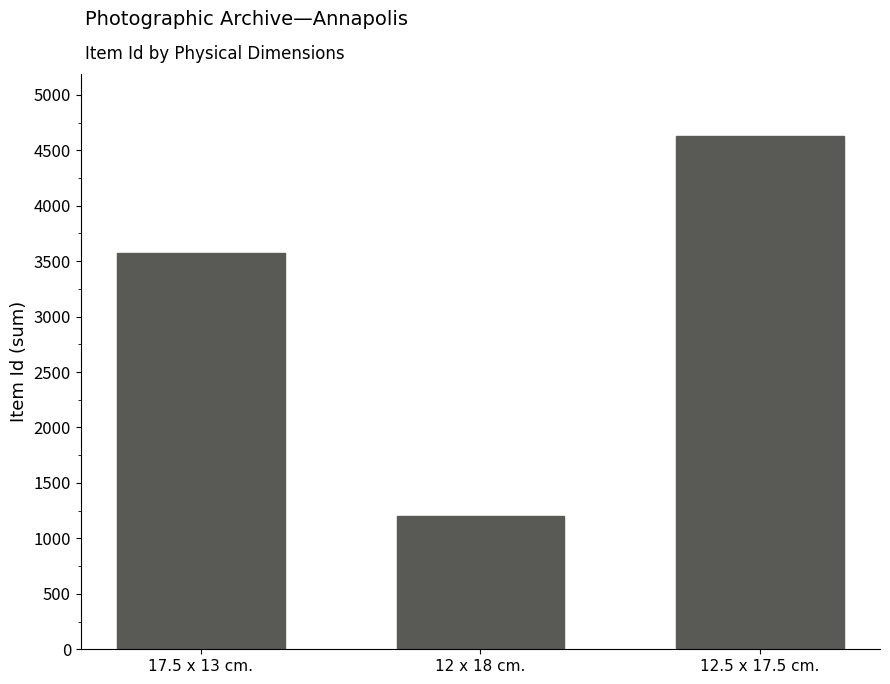

Are the bars grouped side by side (vs. stacked)?

No